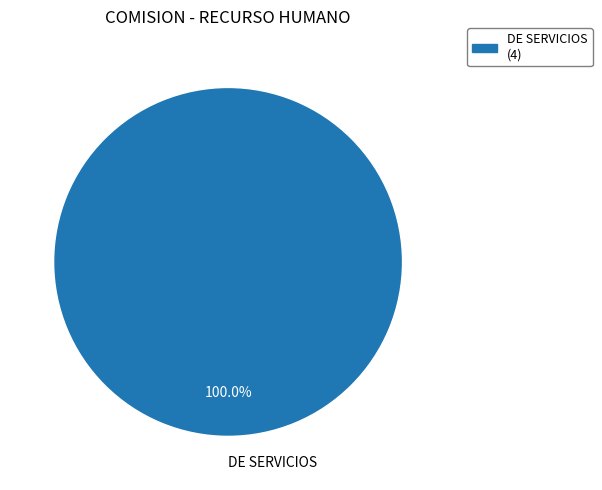

Does DE SERVICIOS represent more than half of the total?

Yes